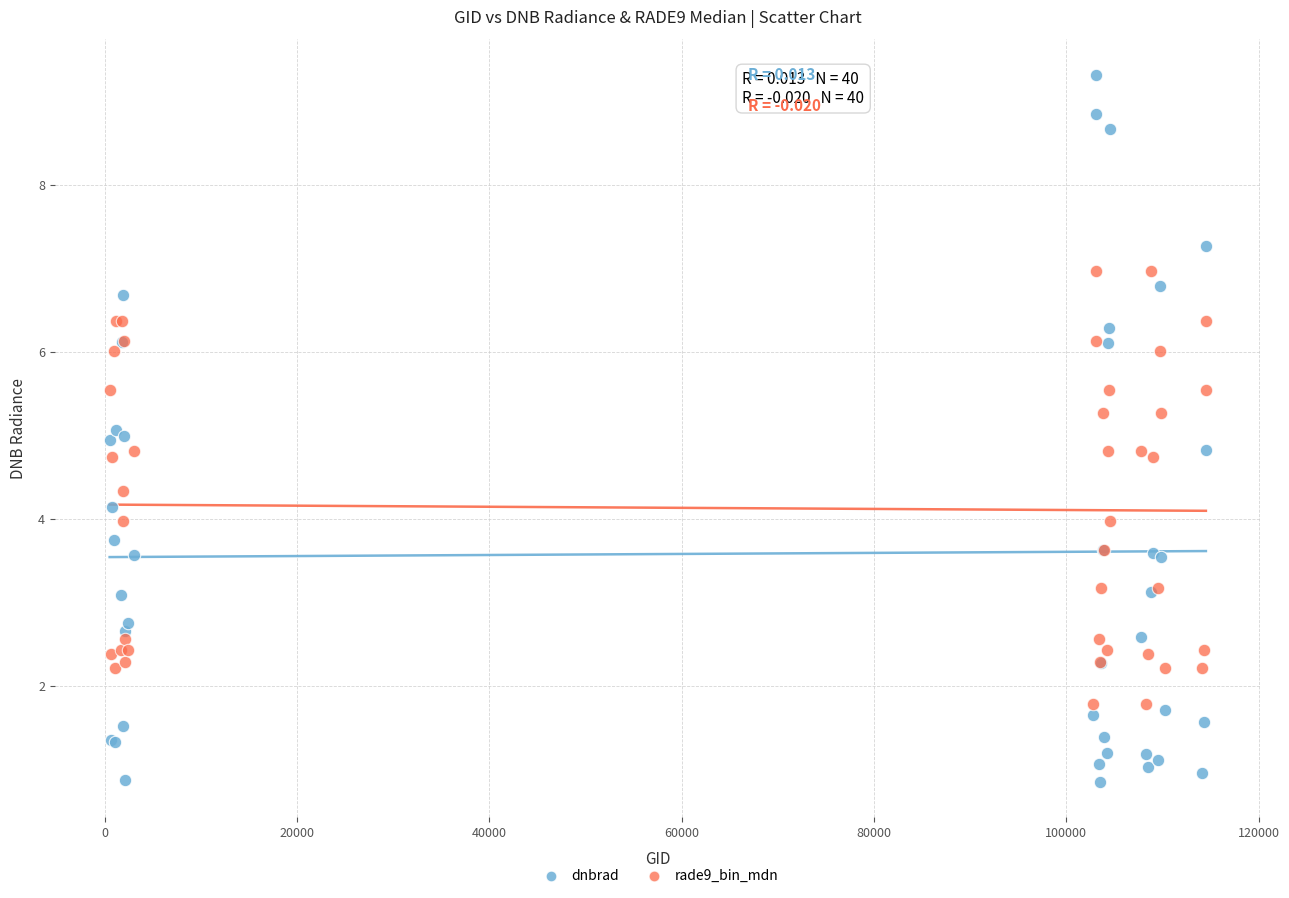

What are all the series names shown in the legend?

dnbrad, rade9_bin_mdn